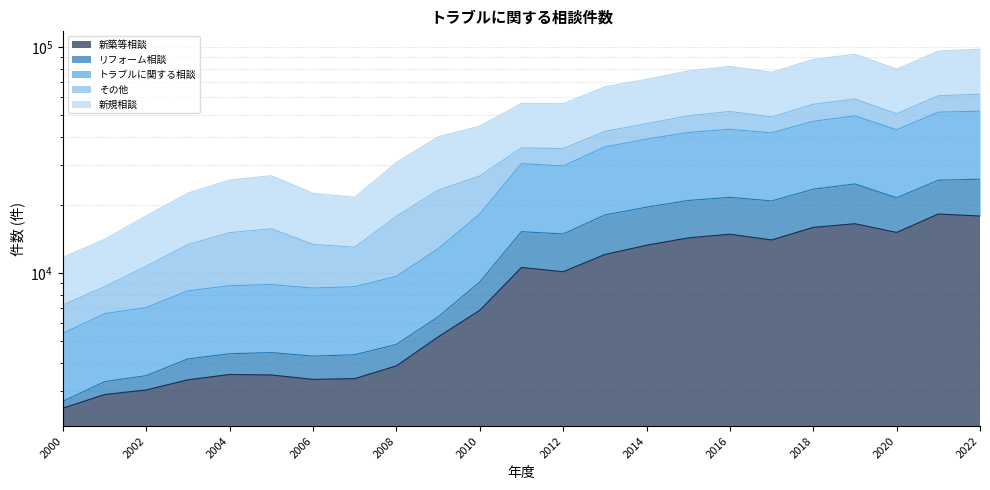

What is the minimum value shown in the chart?

2518